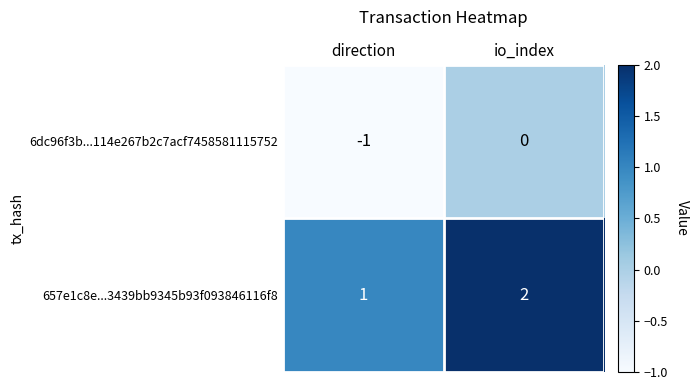

Is the value of 6dc96f3b...114e267b2c7acf7458581115752 at direction greater than the value of 657e1c8e...3439bb9345b93f093846116f8 at io_index?

No